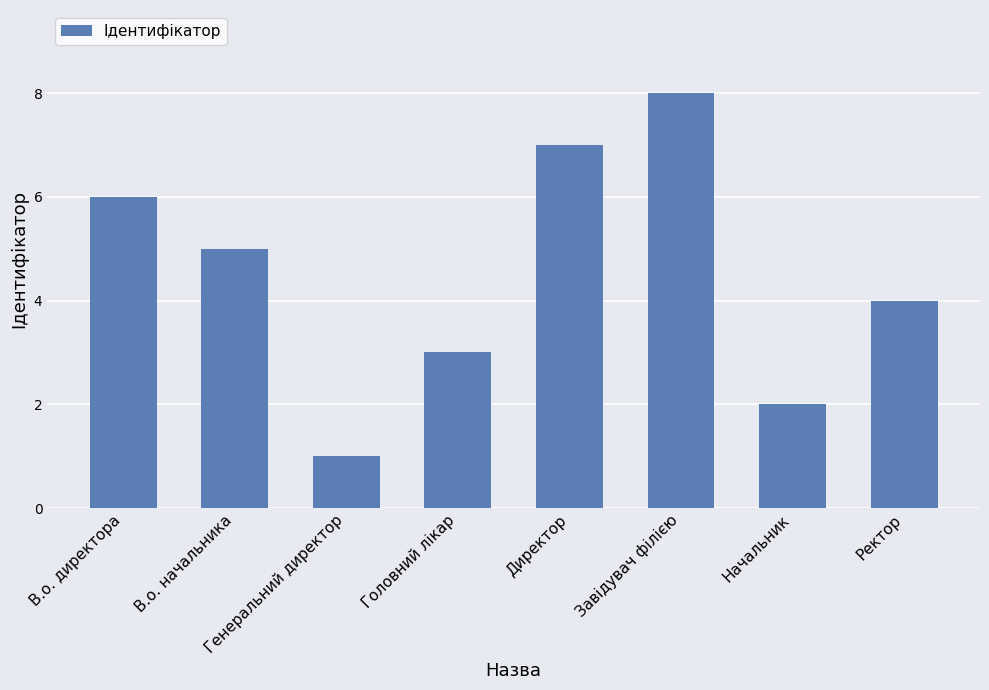

Rank the categories by value from lowest to highest.

Генеральний директор, Начальник, Головний лікар, Ректор, В.о. начальника, В.о. директора, Директор, Завідувач філією